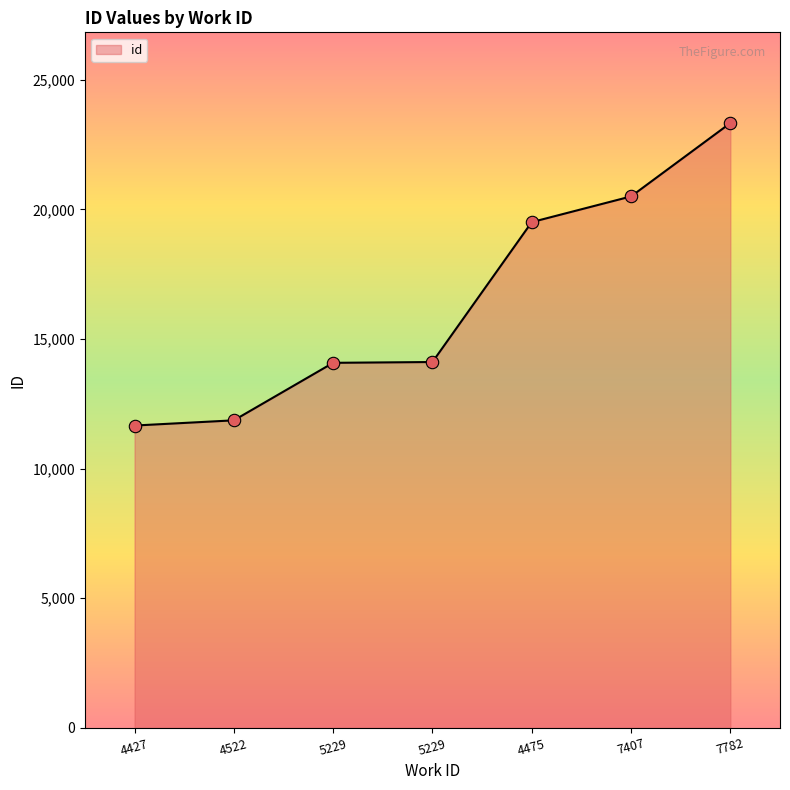

Approximately how many times larger is the value at 5229 compared to 7407?

0.7